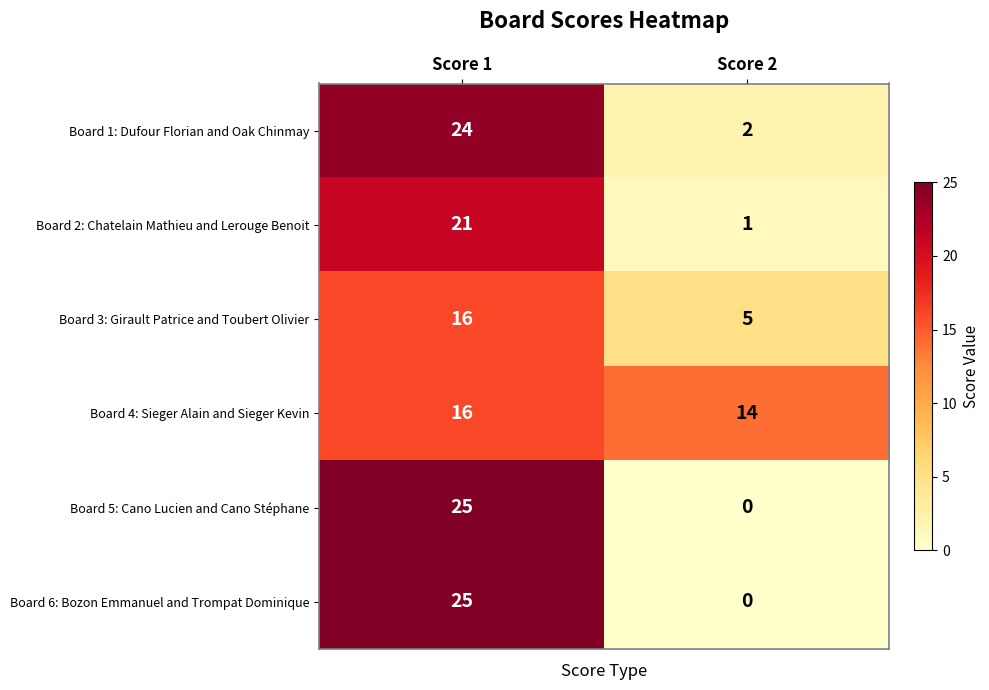

At which category is the sum across all series the highest?

Score 1